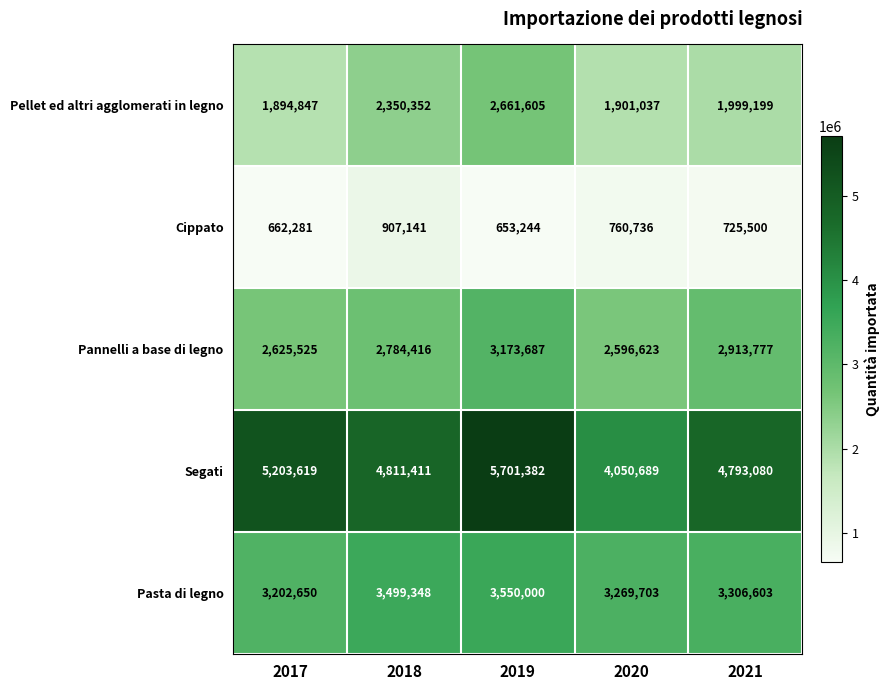

What is the difference between the Cippato values at 2020 and 2017?

98455